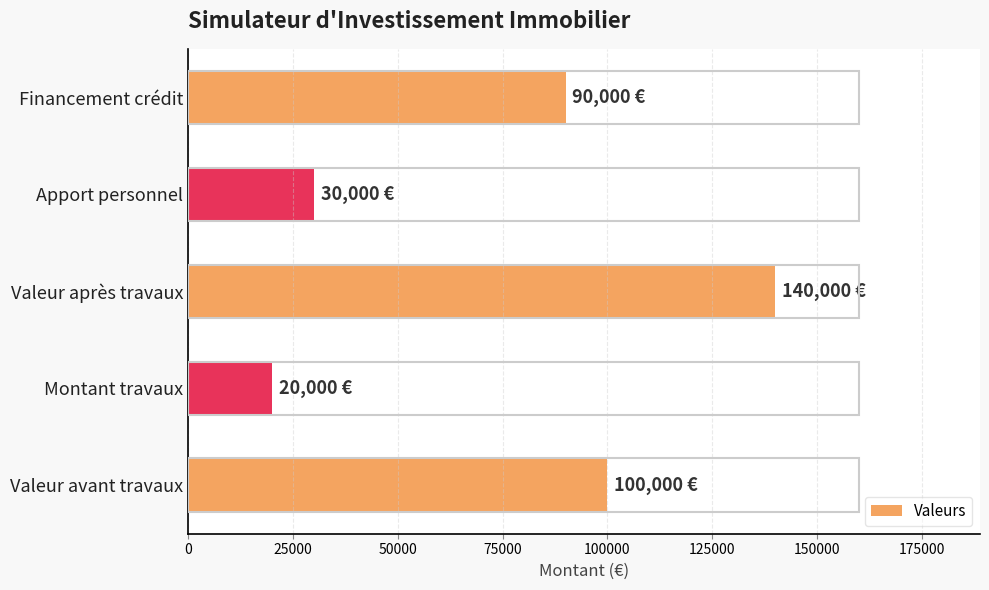

How many data points are less than 90000?

2